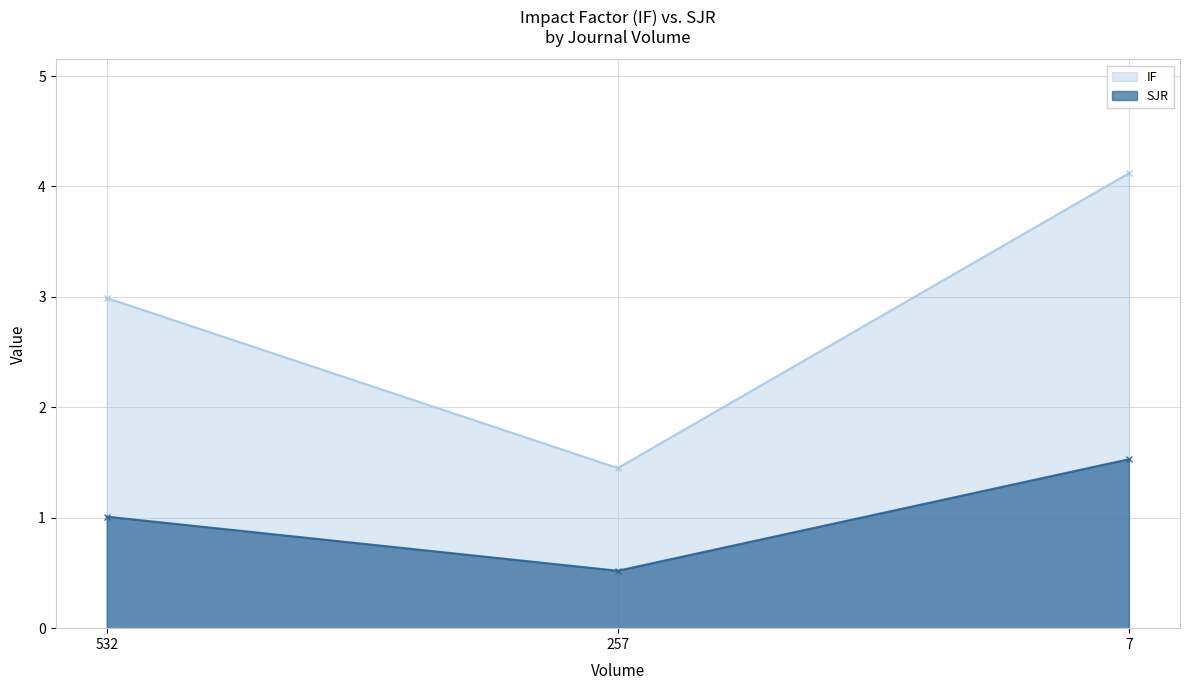

Between 7 and 257, which is larger?

7